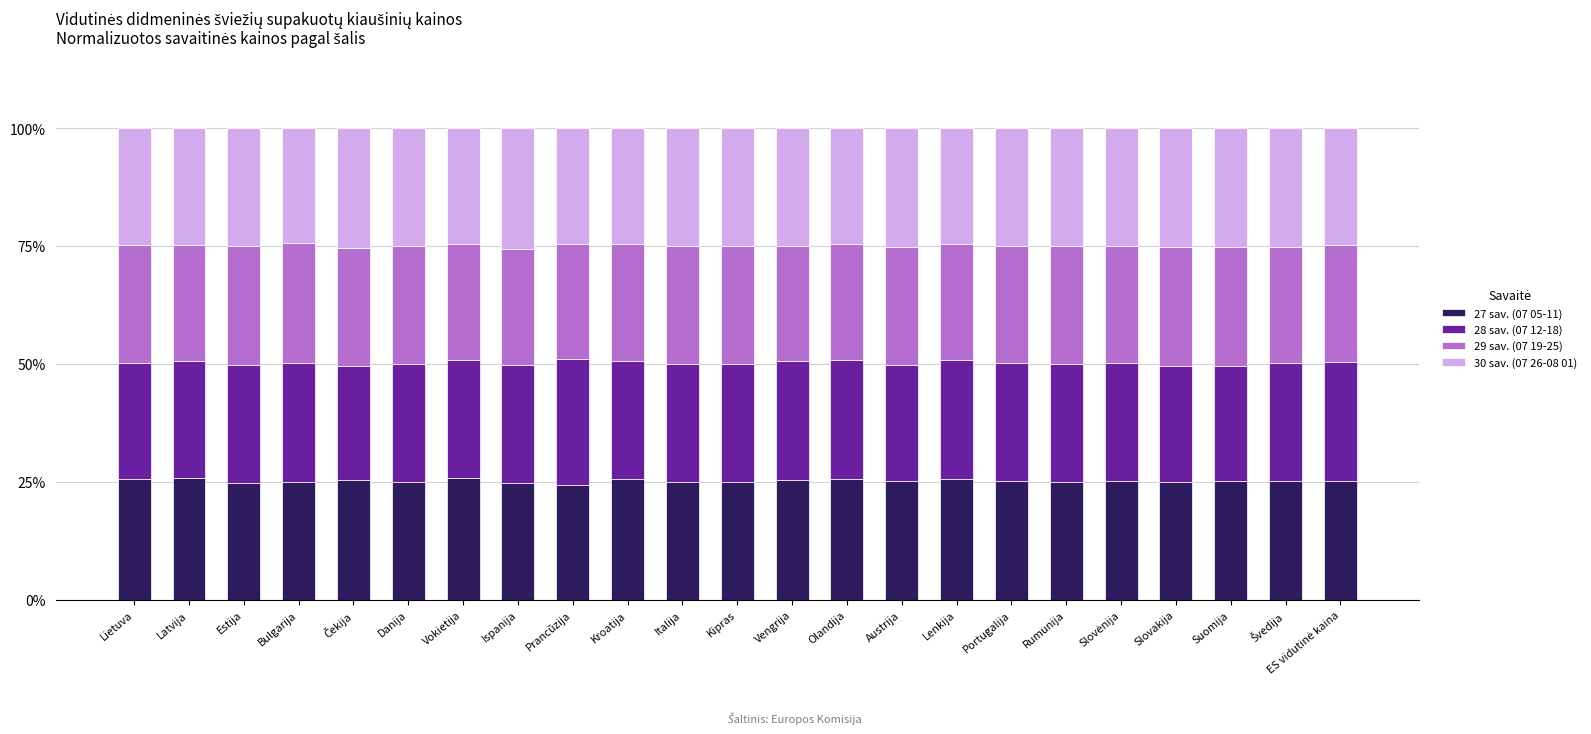

The value of 27 sav. (07 05-11) at Rumunija is 41.4. True or false?

False